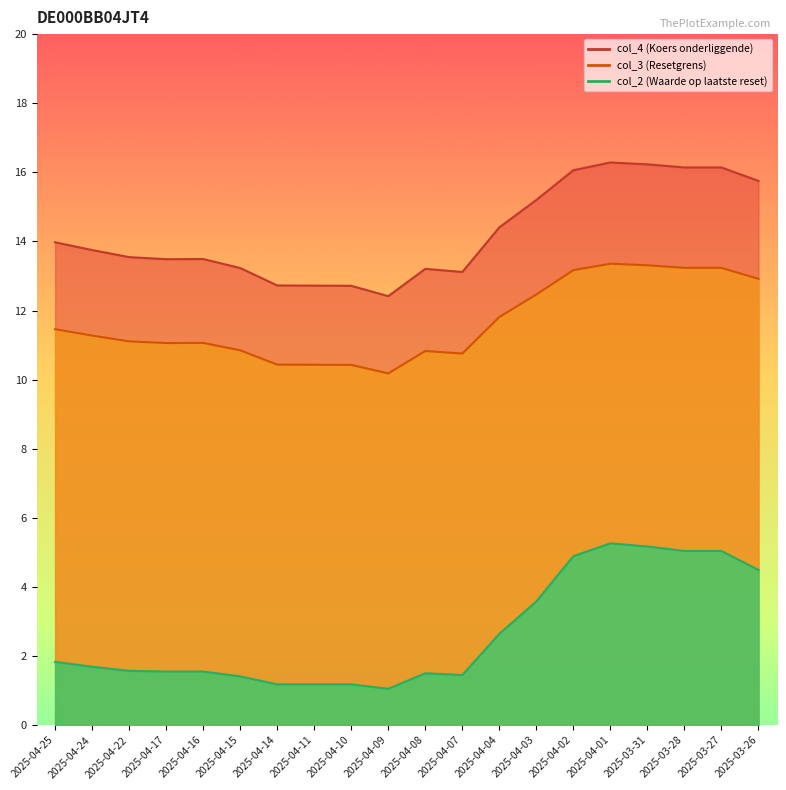

What is the sum of the col_4 values at 2025-04-22 and 2025-04-15?

26.8